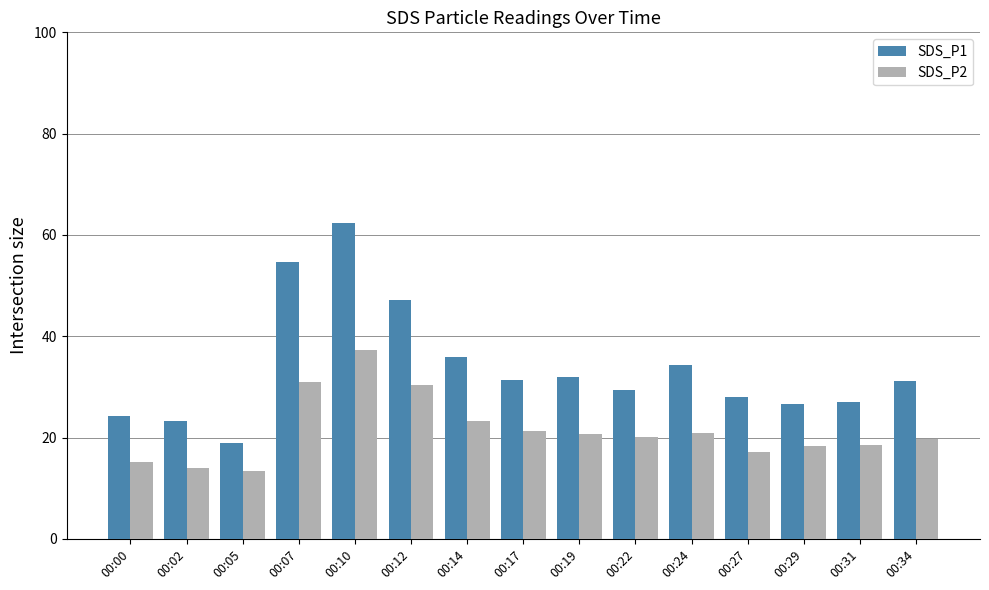

What is the sum of the SDS_P2 values at 00:17 and 00:31?

39.9